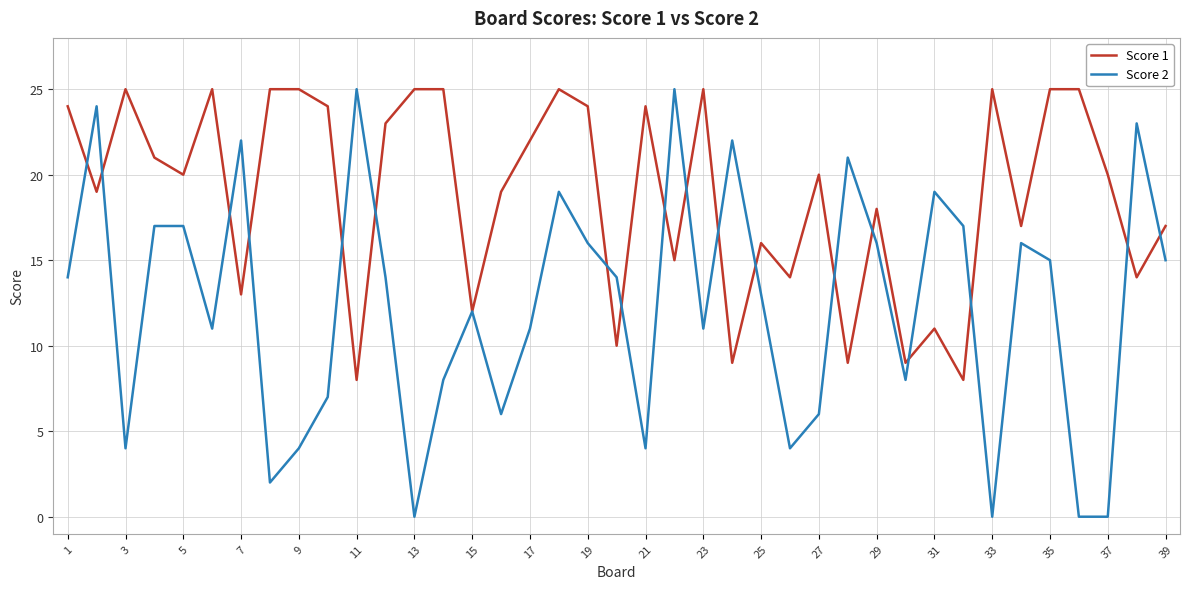

What is the maximum value shown in the chart?

25